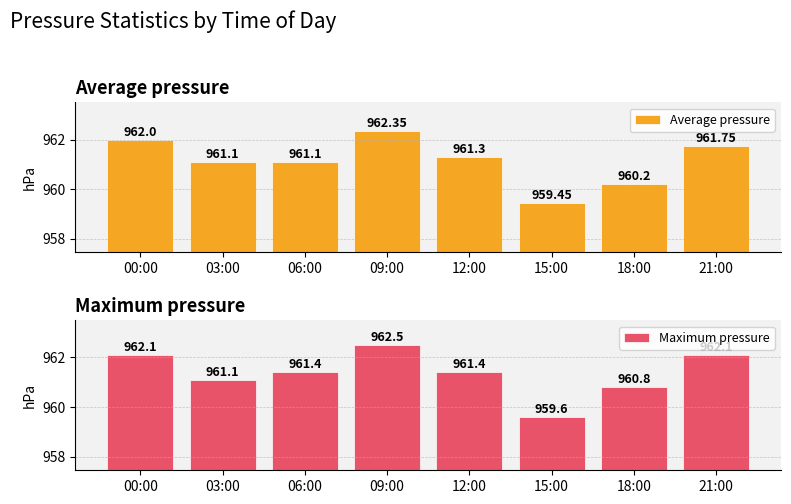

What is the label of the 7th bar from the right?

03:00